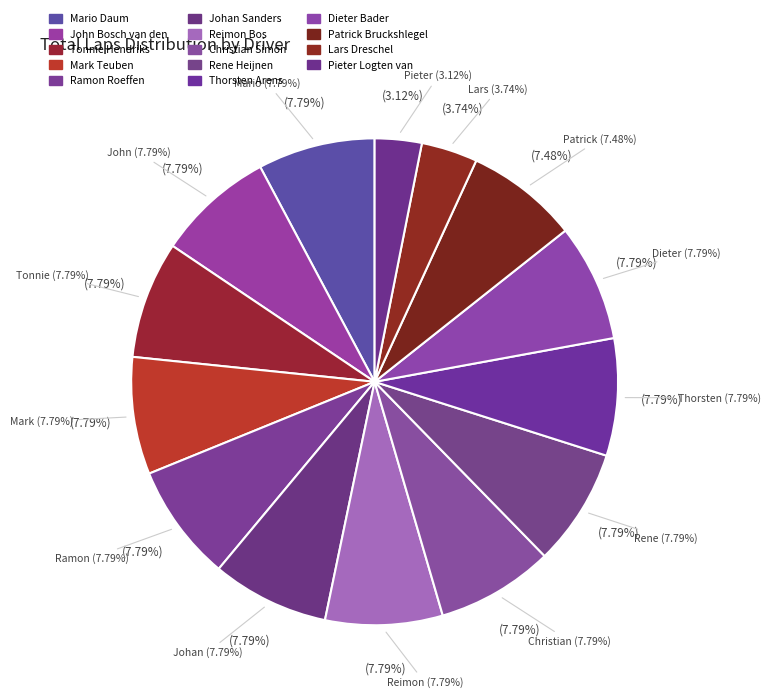

What is the smallest slice in the pie chart?

Pieter Logten van